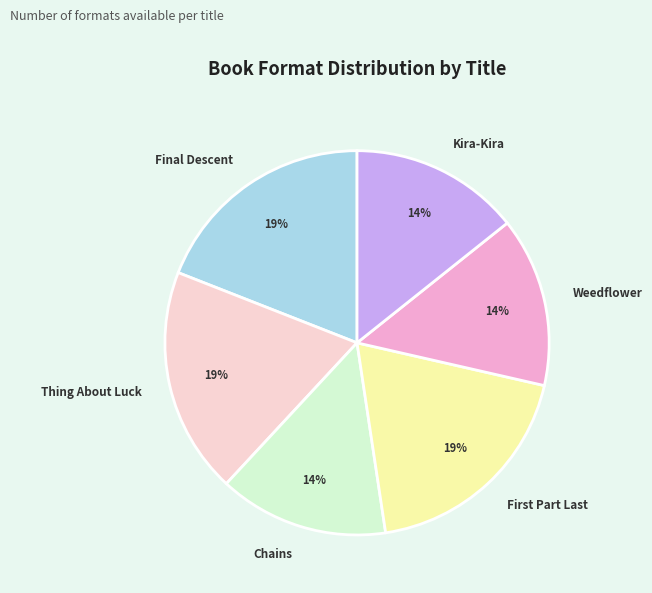

How many slices are in this pie chart?

6